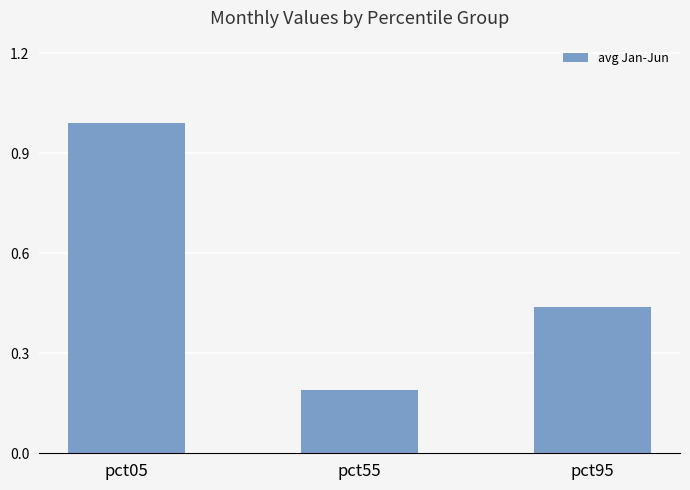

Does the chart contain stacked bars?

No